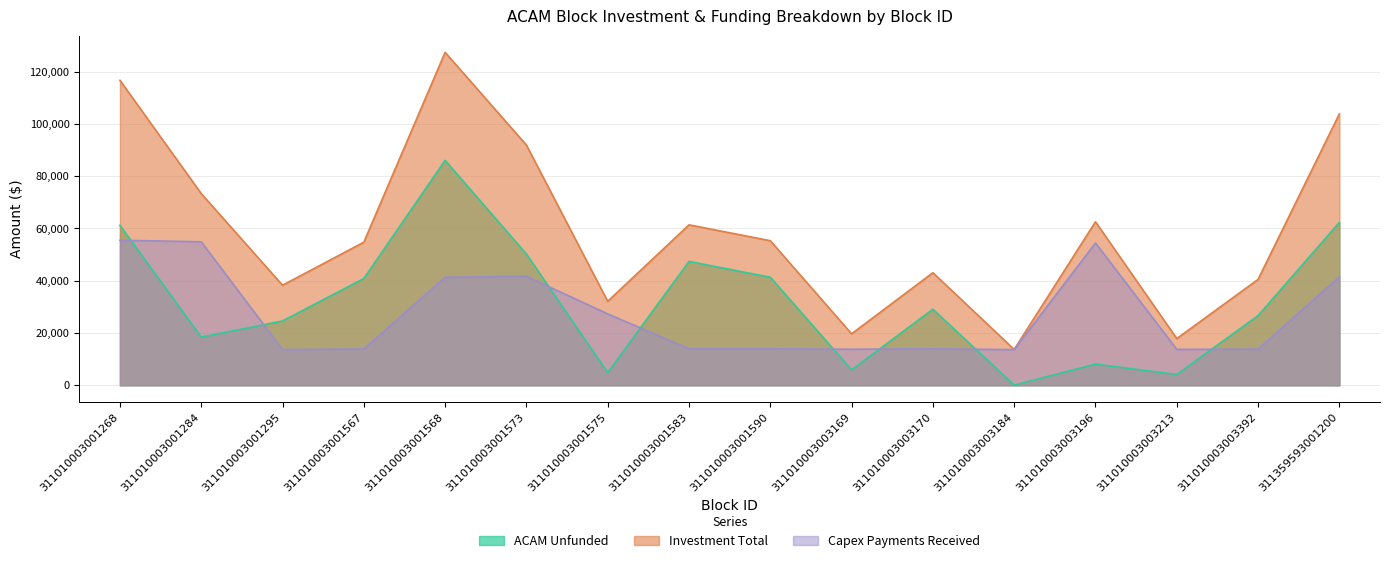

True or false: ACAM Unfunded has a value of 25036.7 at 311010003001590.

False